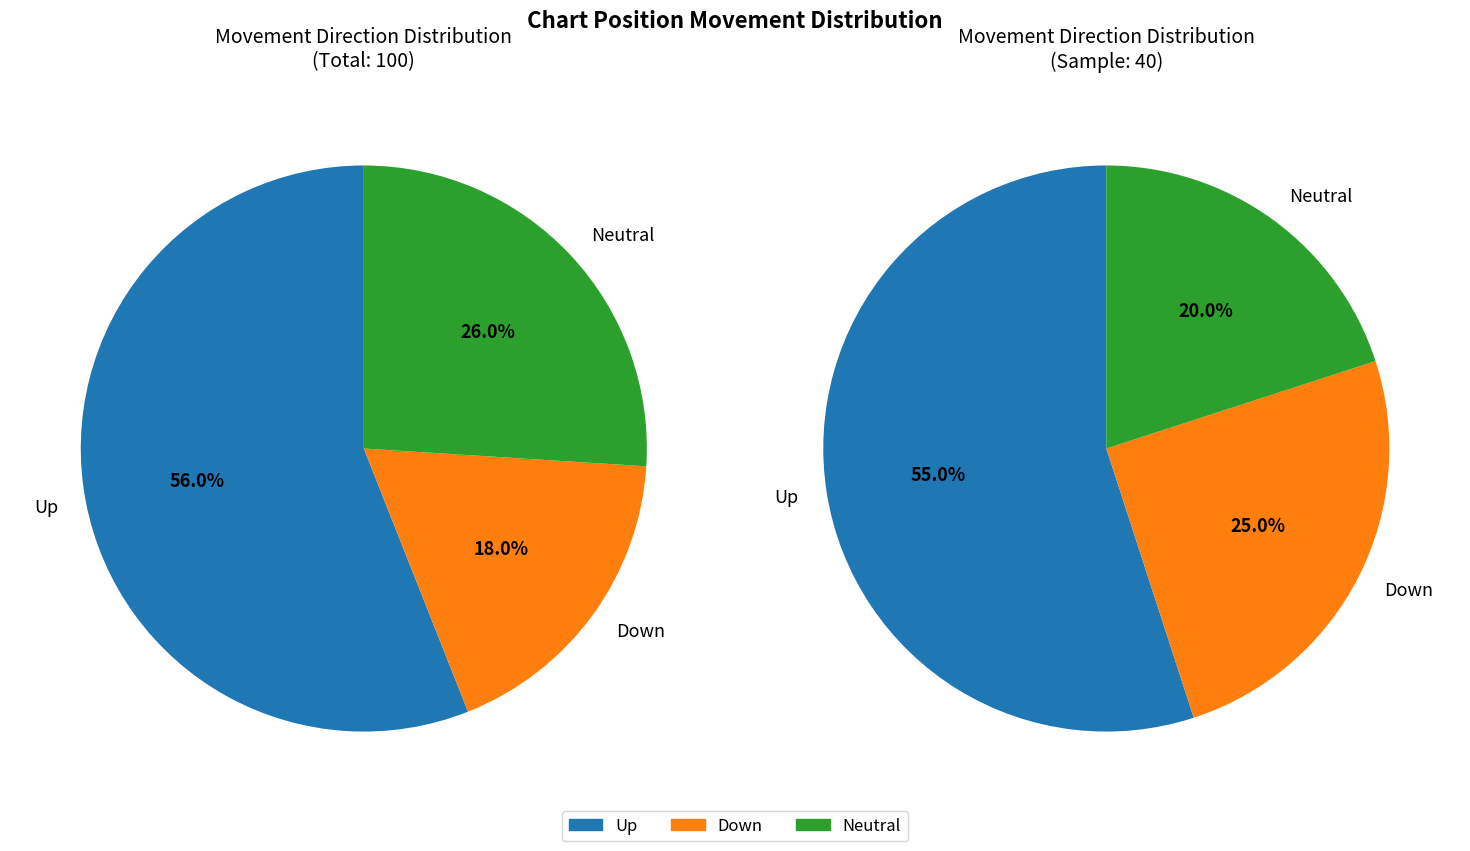

Which slice is the smallest?

down